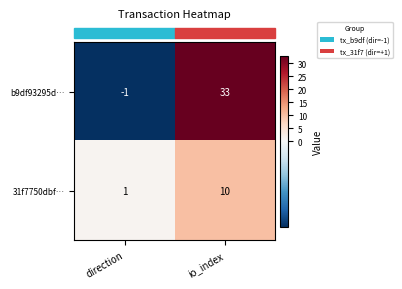

List the series in order of their overall mean, highest first.

b9df93295d…, 31f7750dbf…